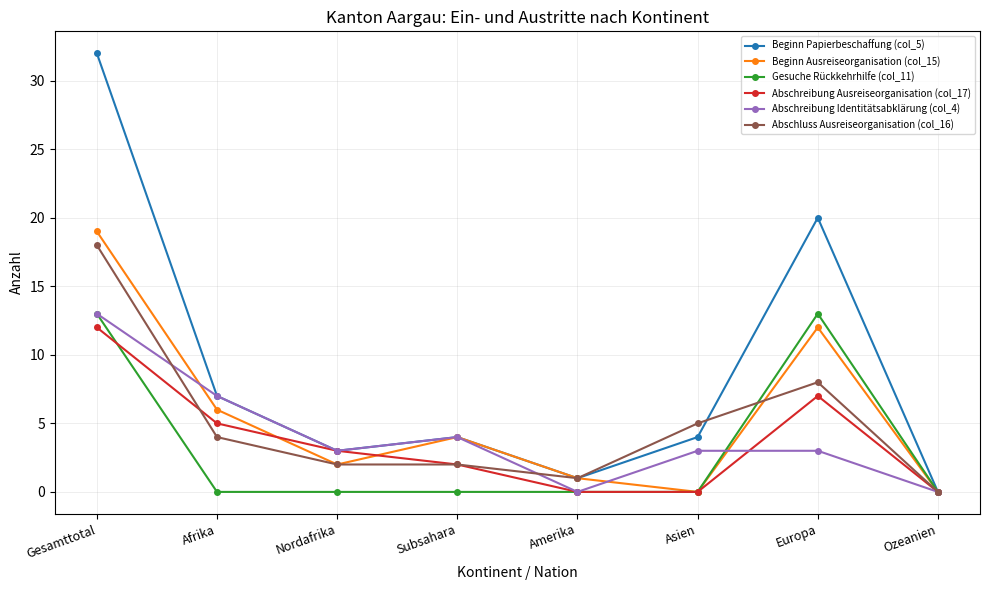

How many values in Beginn Papierbeschaffung (col_5) are above zero?

7